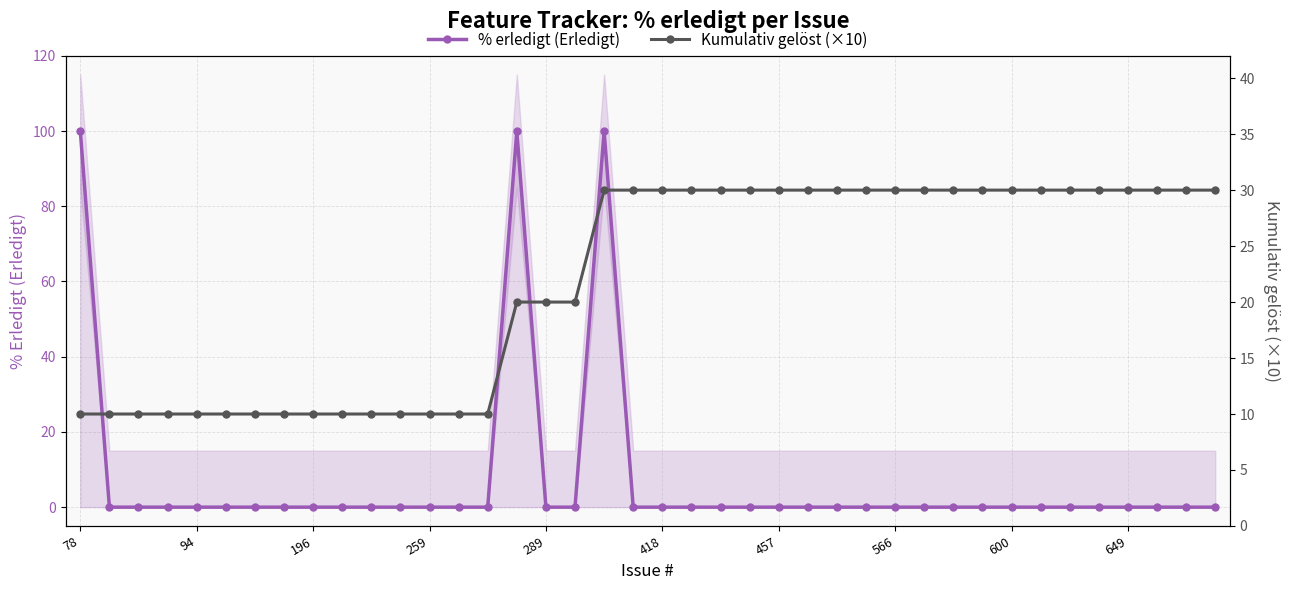

True or false: Kumulativ gelöst (×10) and % erledigt (Erledigt) cross at least once.

True